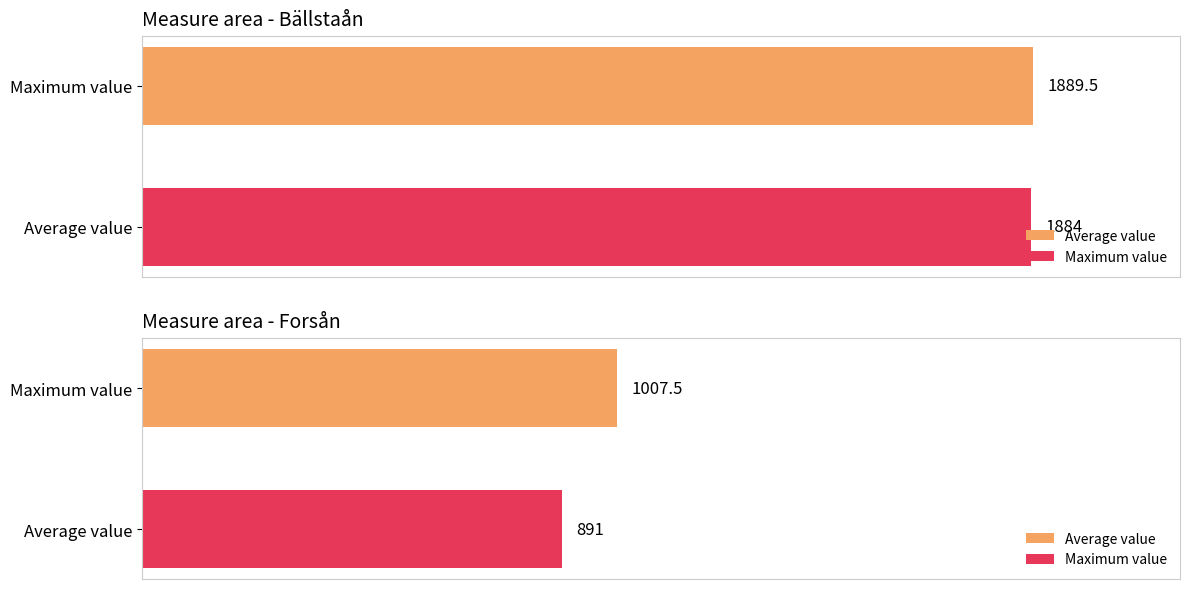

How many distinct data groups are displayed?

2